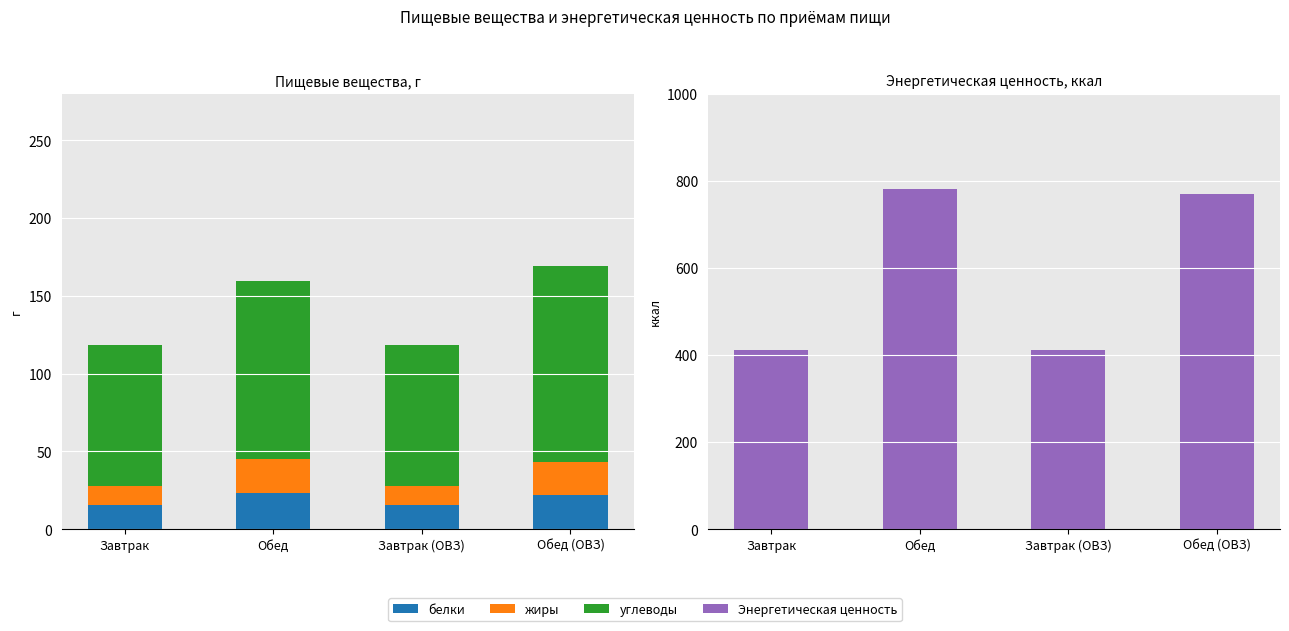

What is the greatest value displayed?

781.4